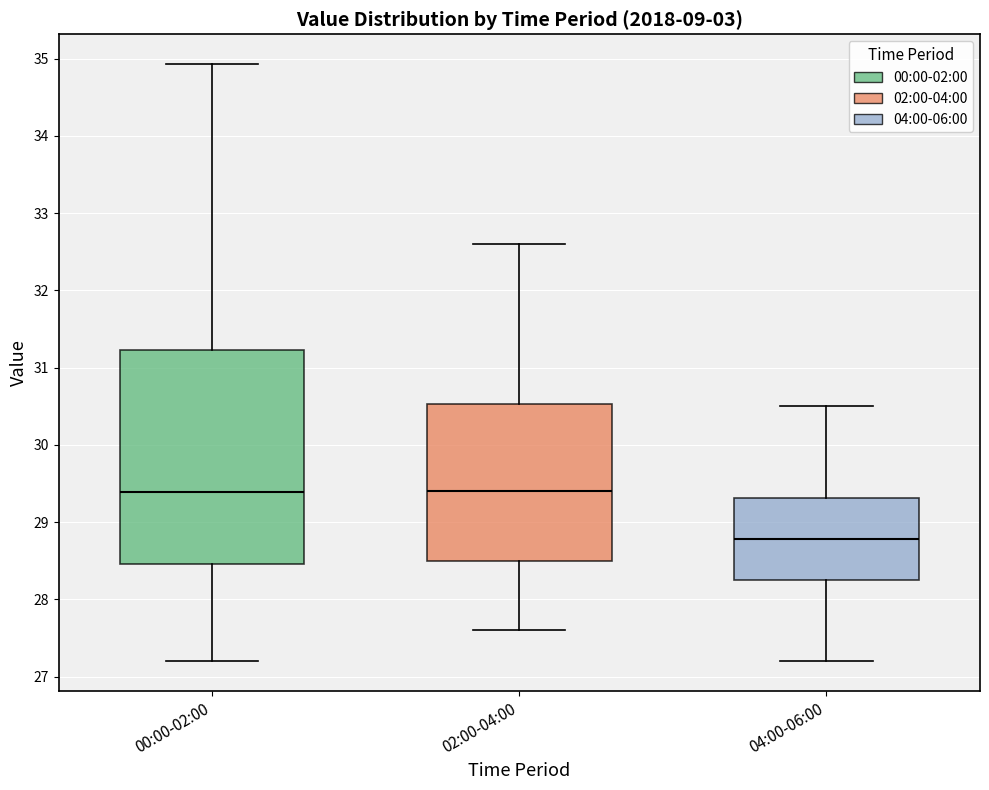

Which box's median line is the lowest?

04:00-06:00